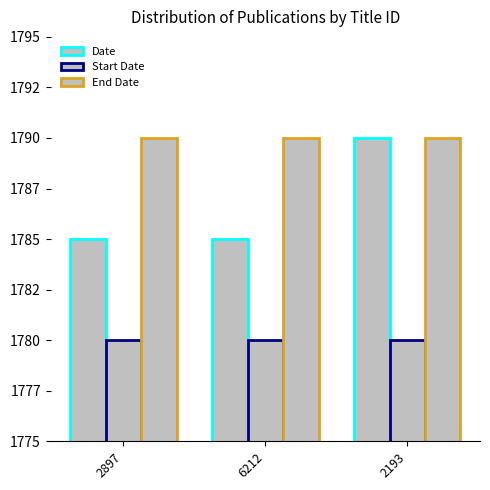

What is the difference between the highest and lowest values at 2193?

10